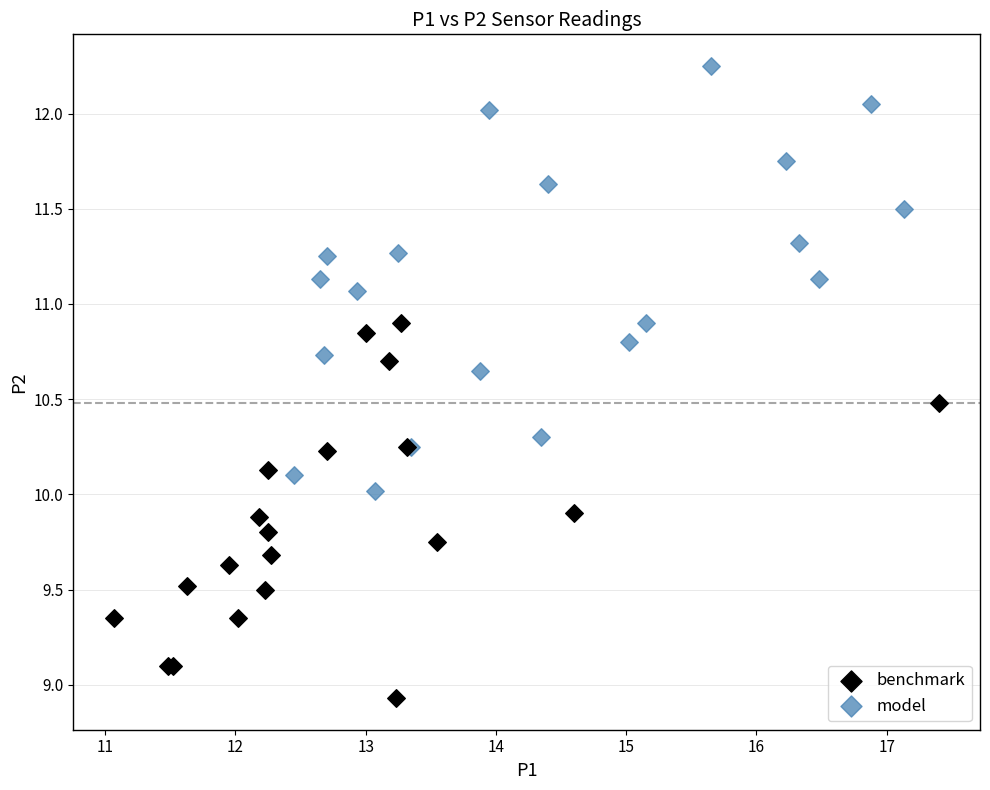

Which series reaches the minimum Y coordinate?

benchmark